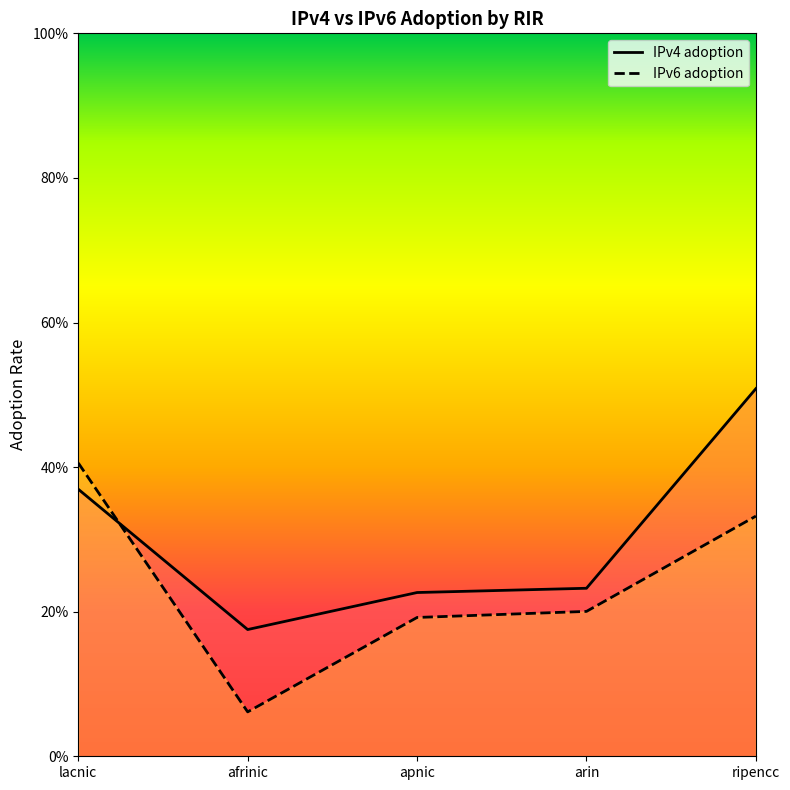

Between apnic and ripencc, which series saw the biggest shift?

IPv4 adoption